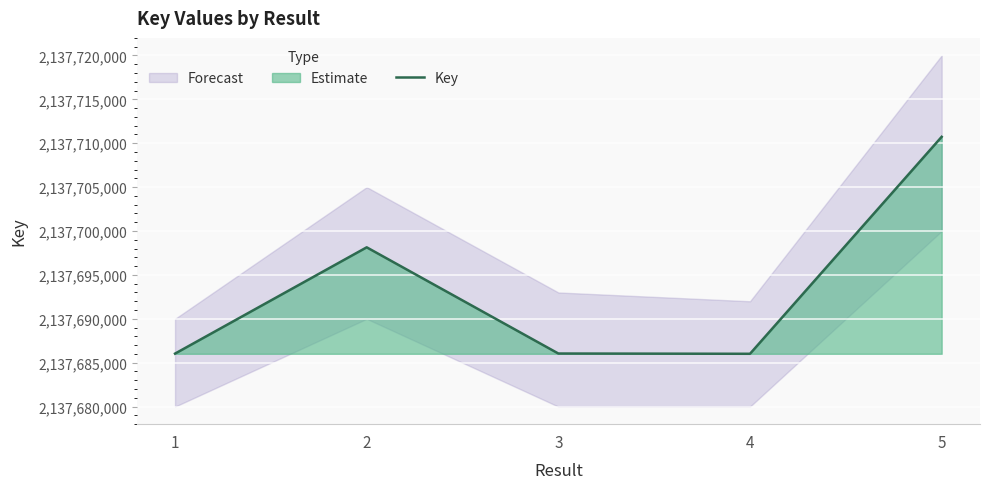

At which category does the data reach its first local valley?

4